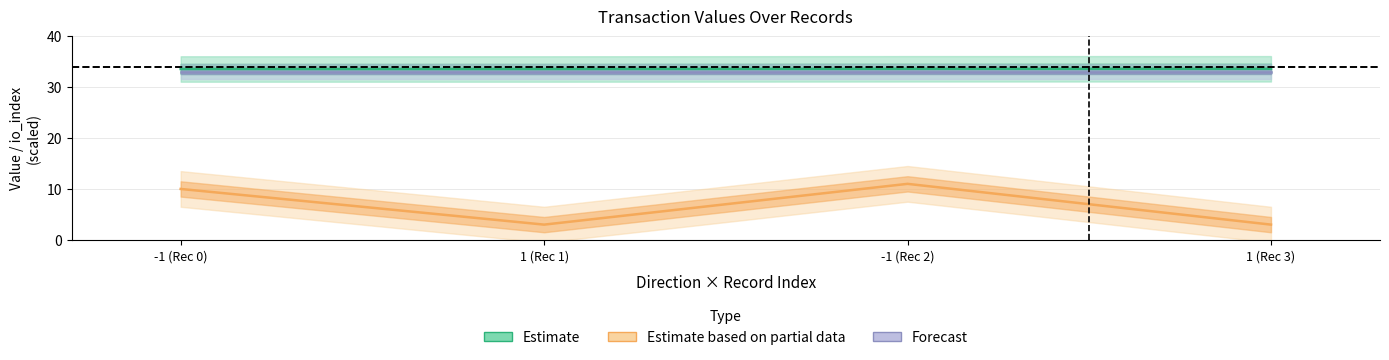

What is the sum of the Estimate values at -1 (Rec 2) and 1 (Rec 3)?

67.1